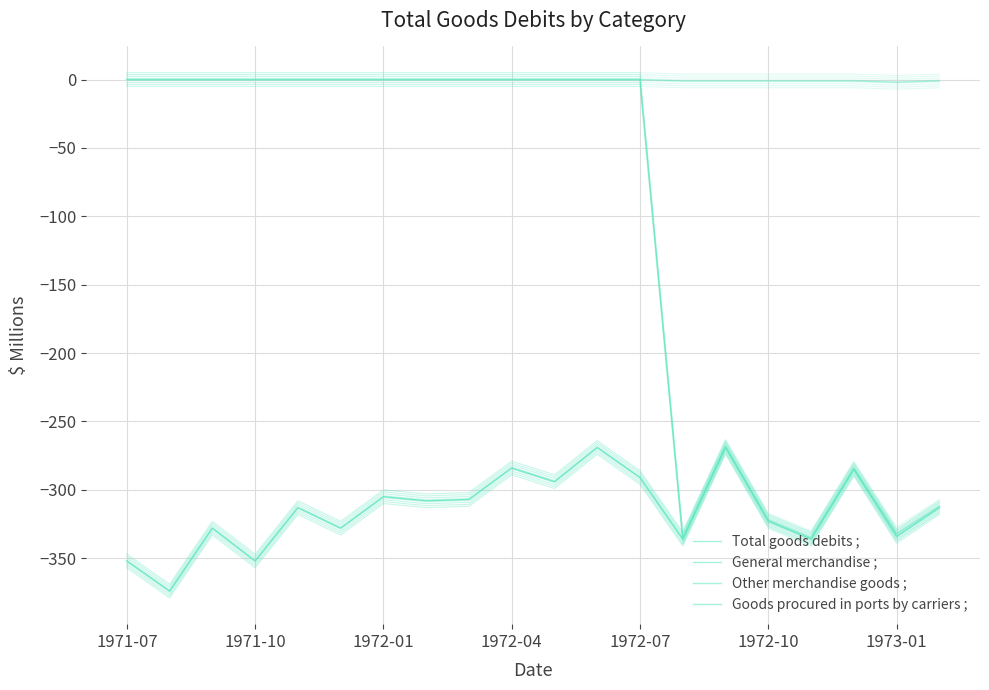

How many categories are shown in the chart?

20